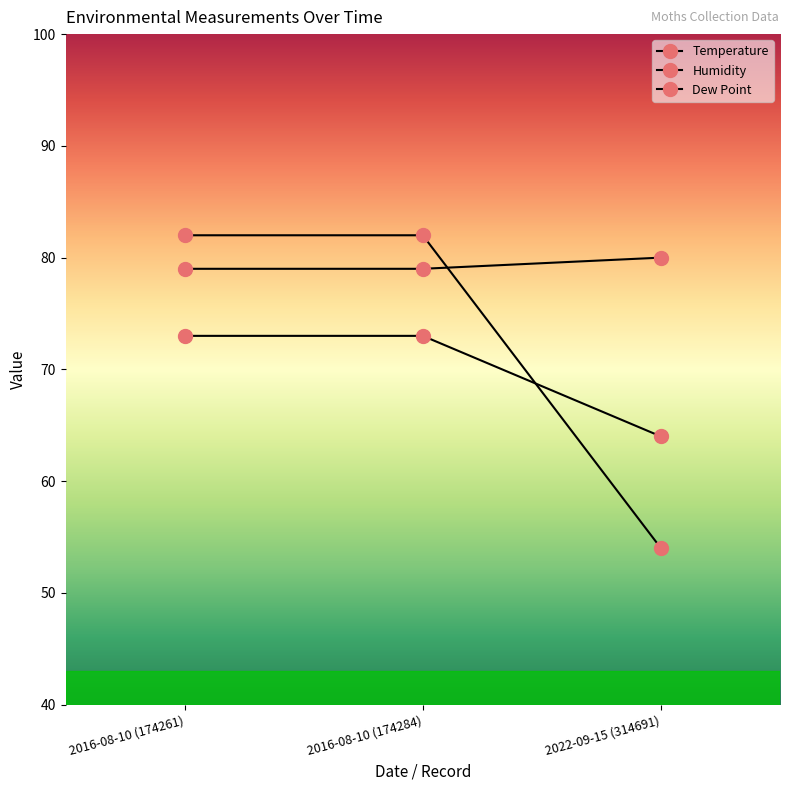

Count the number of data series in this chart.

3